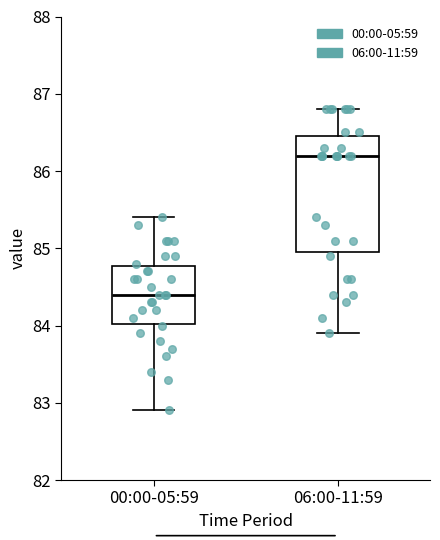

Which box is the tallest, from its lower edge to its upper edge?

06:00-11:59